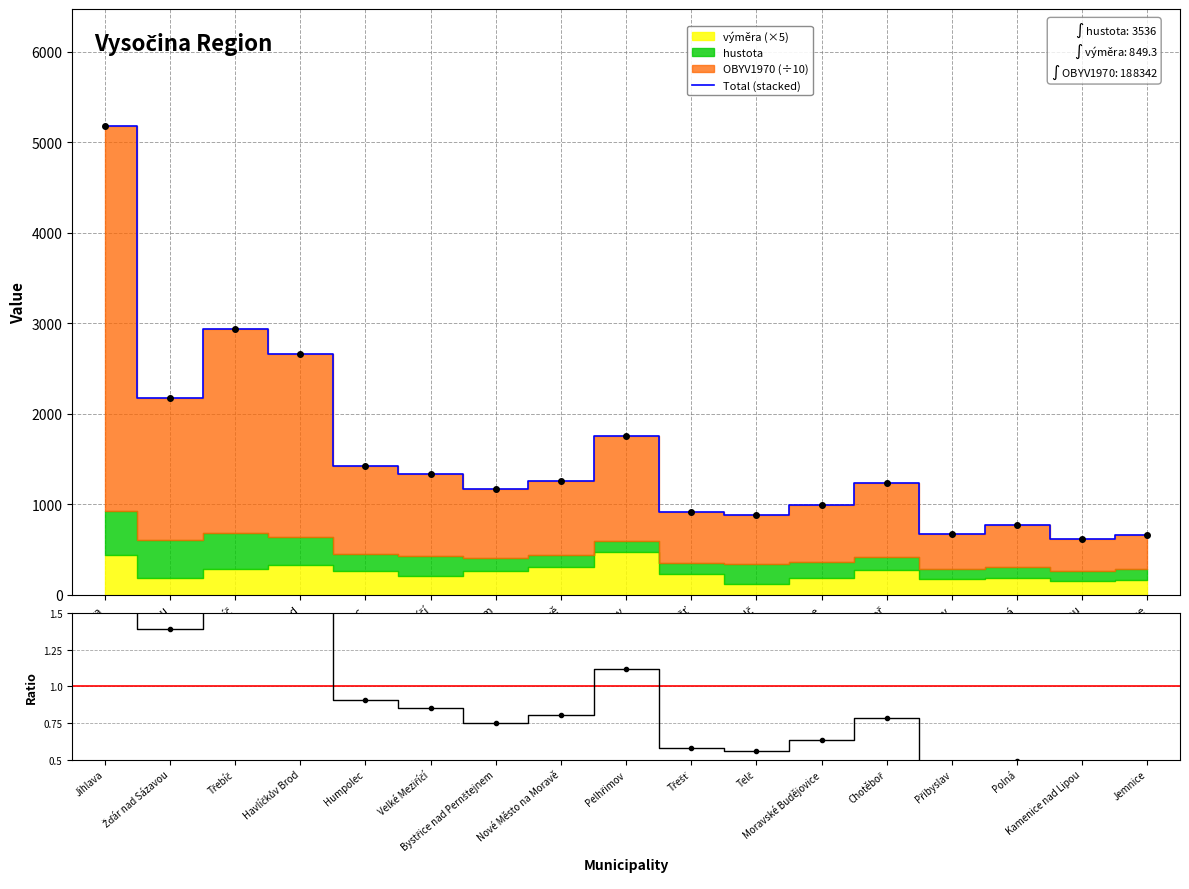

What is the total value across all series at Třešť?

912.0